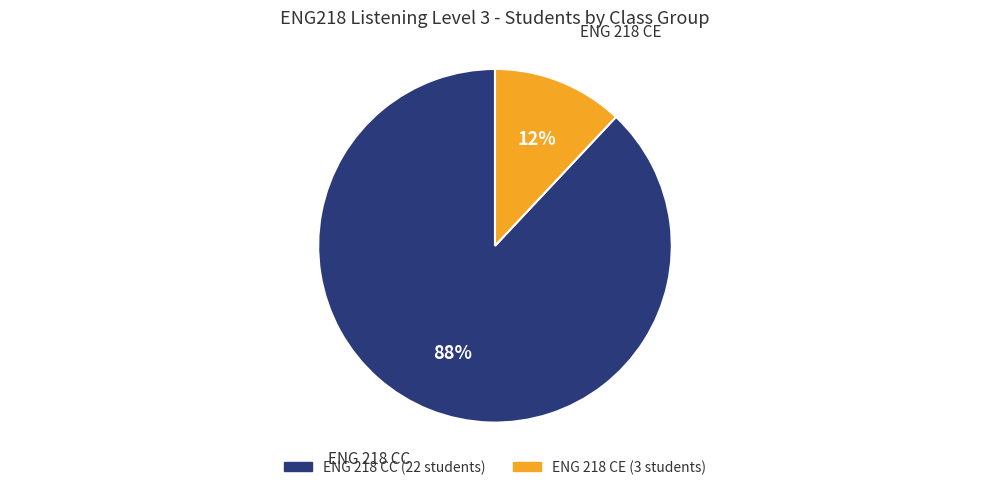

Count the number of slices in the pie.

2